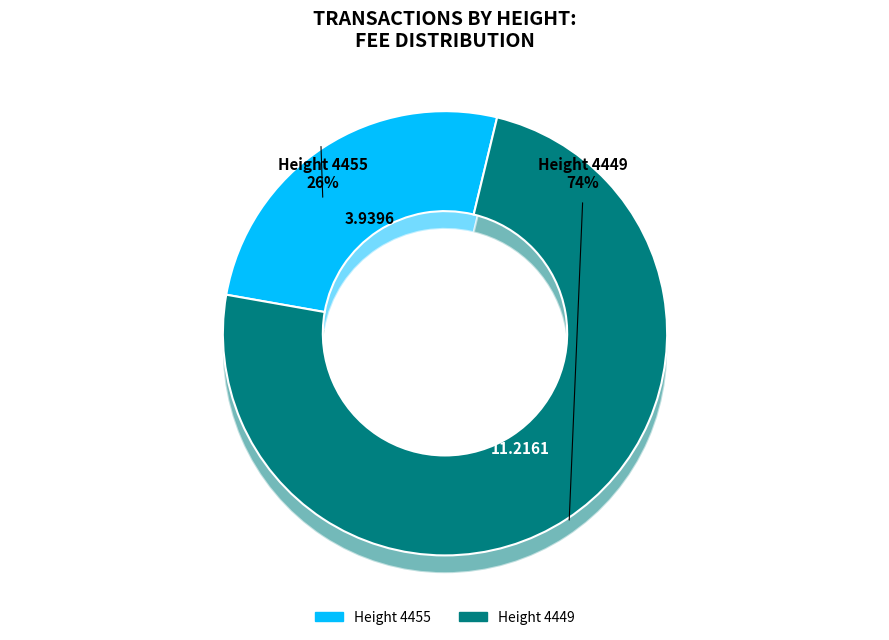

True or false: 4449 accounts for 74% of the total.

True